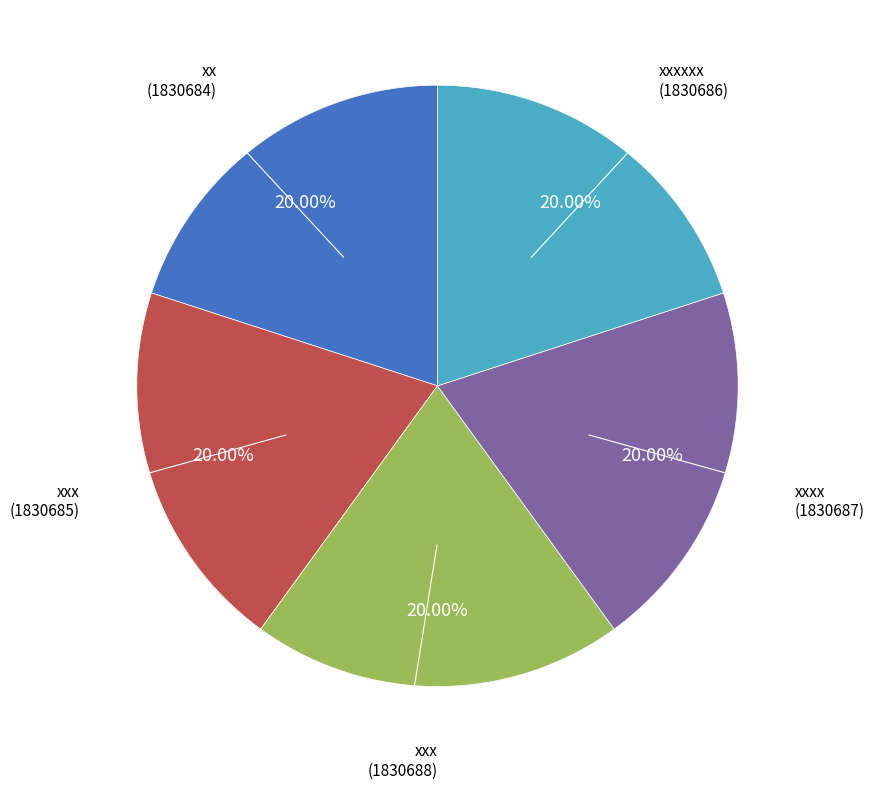

Is there a majority slice in this chart?

No